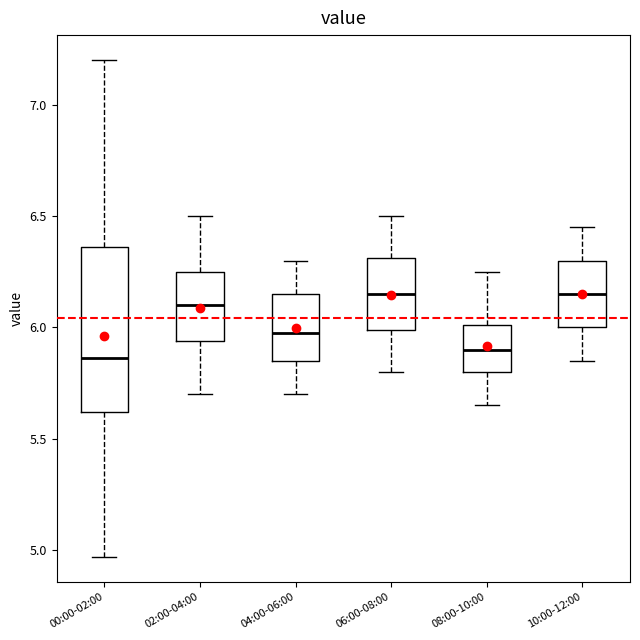

Reading left to right, read every box against the y-axis: the position of its median line, the range the box covers, and the ends of its whiskers. The values are not printed on the chart, so give them approximately, as read against the axis.

00:00-02:00: median 5.85, box 5.60 to 6.35, whiskers 4.95 to 7.20
02:00-04:00: median 6.10, box 5.95 to 6.25, whiskers 5.70 to 6.50
04:00-06:00: median 6.00, box 5.85 to 6.15, whiskers 5.70 to 6.30
06:00-08:00: median 6.15, box 6.00 to 6.30, whiskers 5.80 to 6.50
08:00-10:00: median 5.90, box 5.80 to 6.00, whiskers 5.65 to 6.25
10:00-12:00: median 6.15, box 6.00 to 6.30, whiskers 5.85 to 6.45